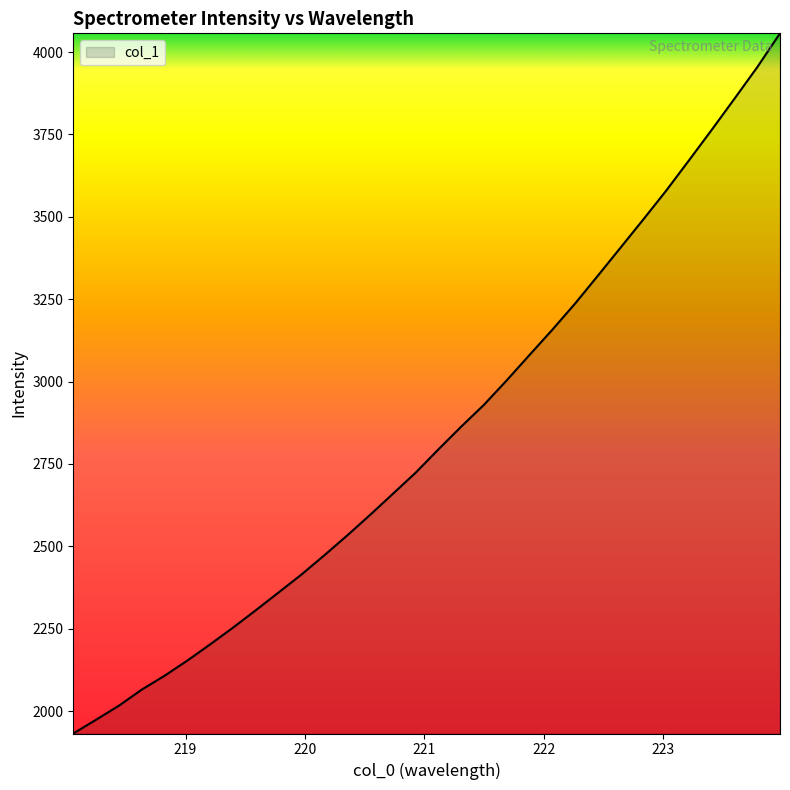

What is the greatest value displayed?

4056.8